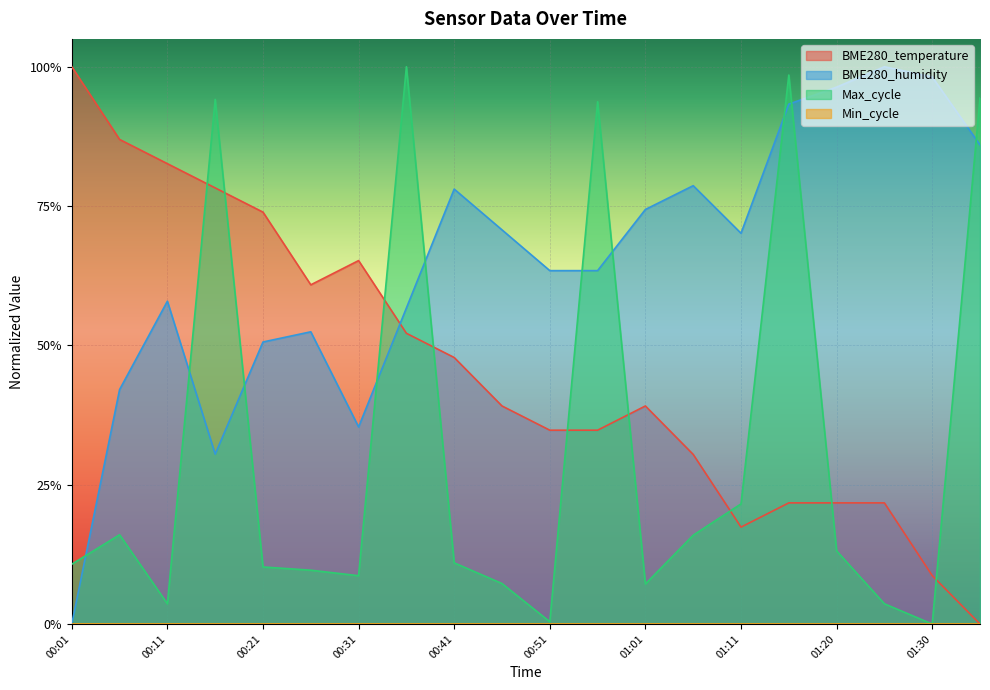

At which category does the chart reach its minimum across all series?

01:35